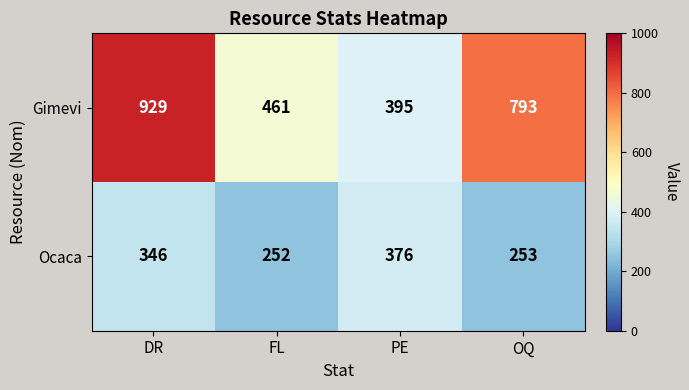

At which label does Ocaca reach its peak?

PE